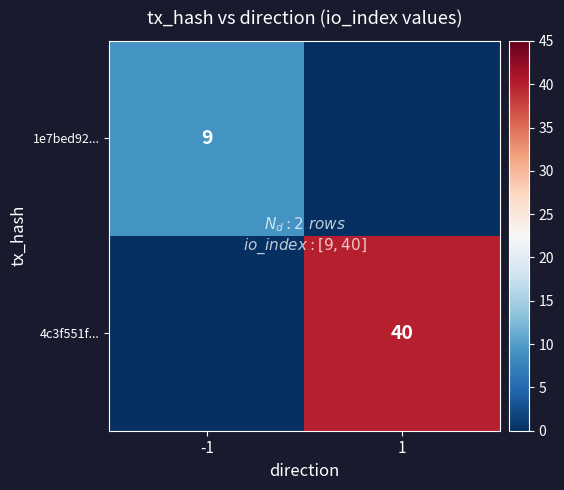

The value of 1e7bed92... at -1 is 9. True or false?

True